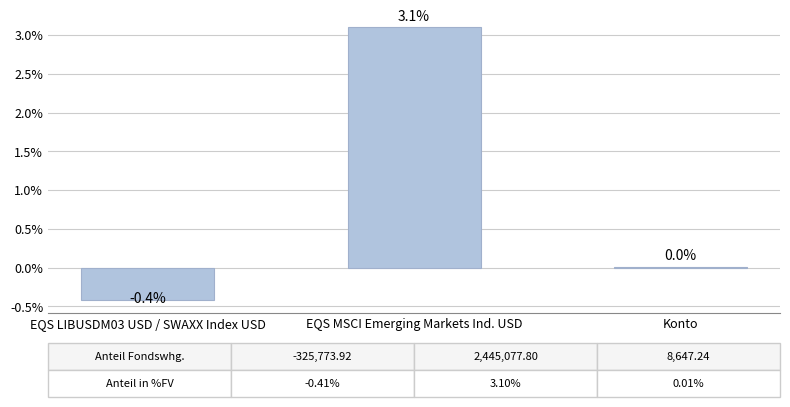

Read the value at EQS MSCI Emerging Markets Ind. USD.

3.1